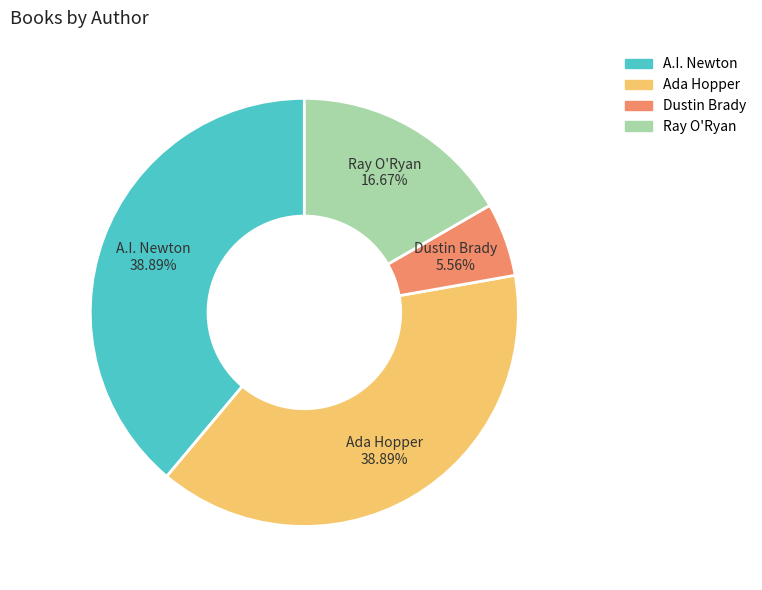

Do Ada Hopper and A.I. Newton together represent more than half of the pie?

Yes